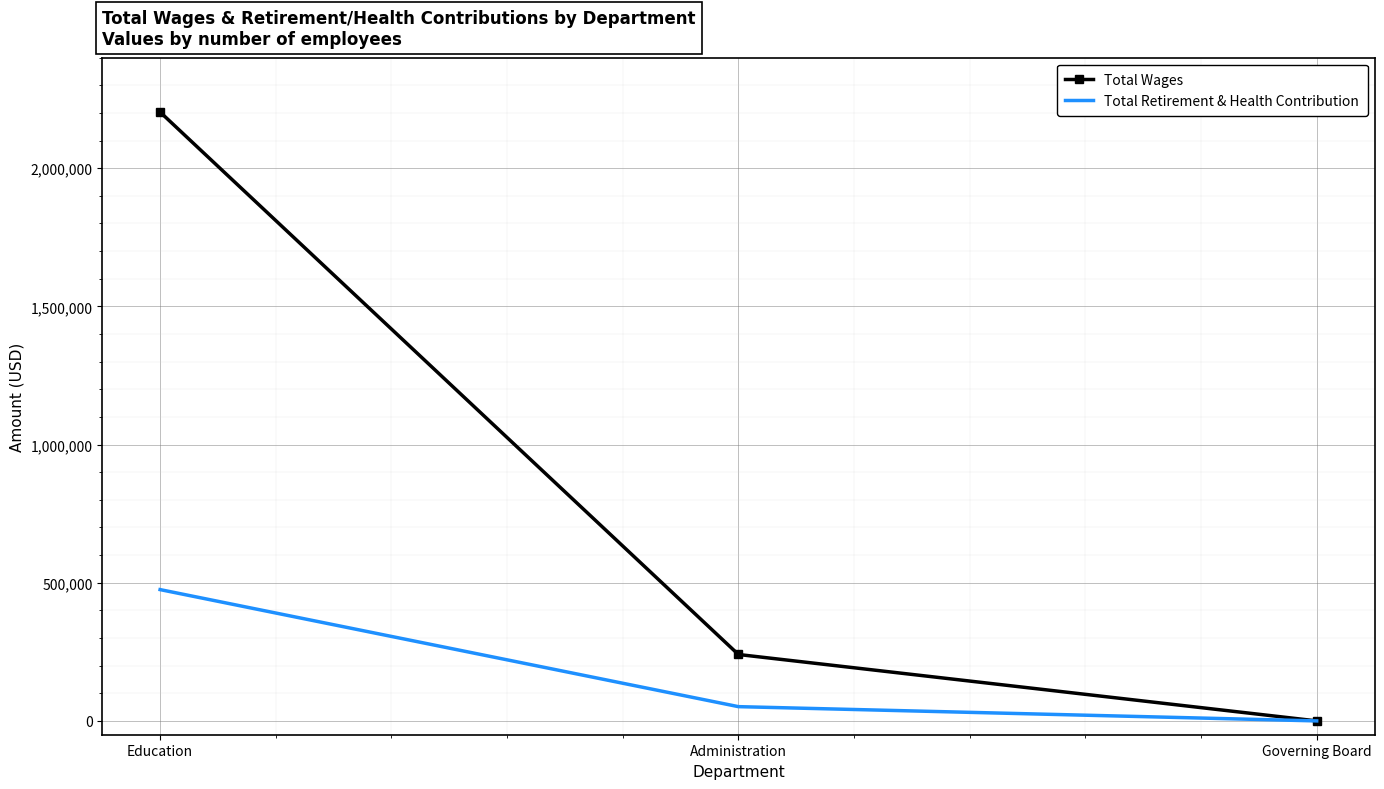

What is the spread (max minus min) of values at Education?

1728114